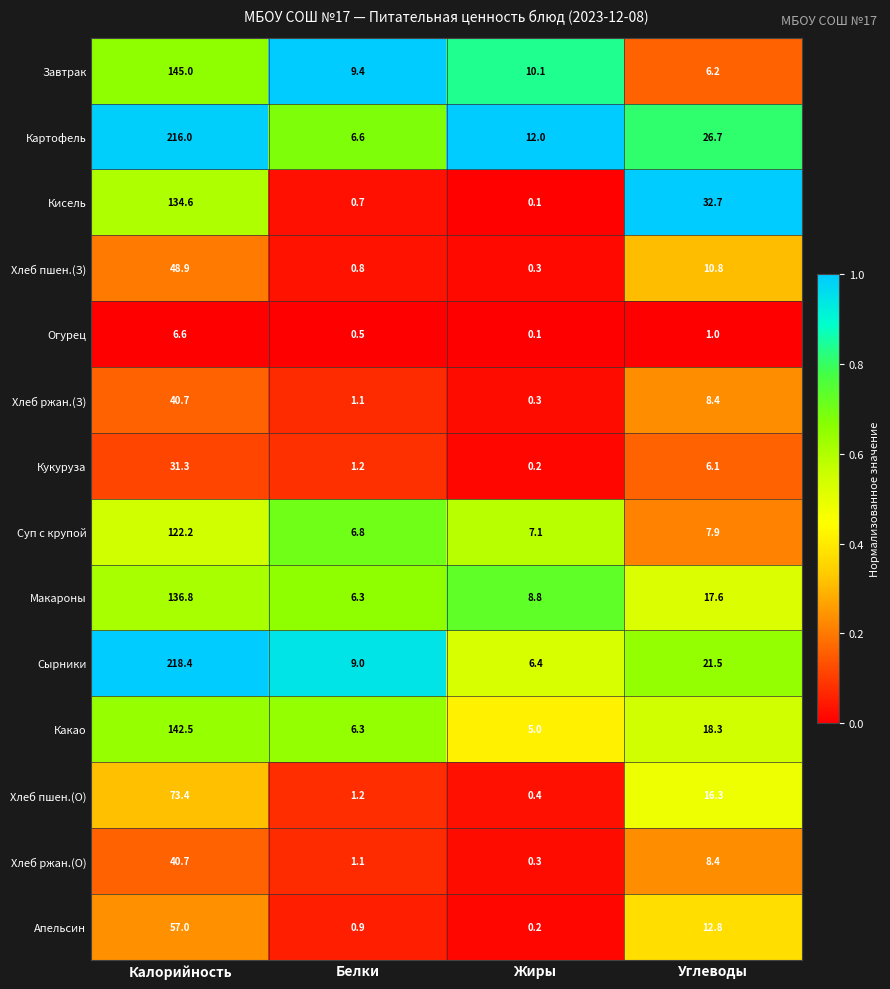

What is the maximum value for Огурец?

6.6